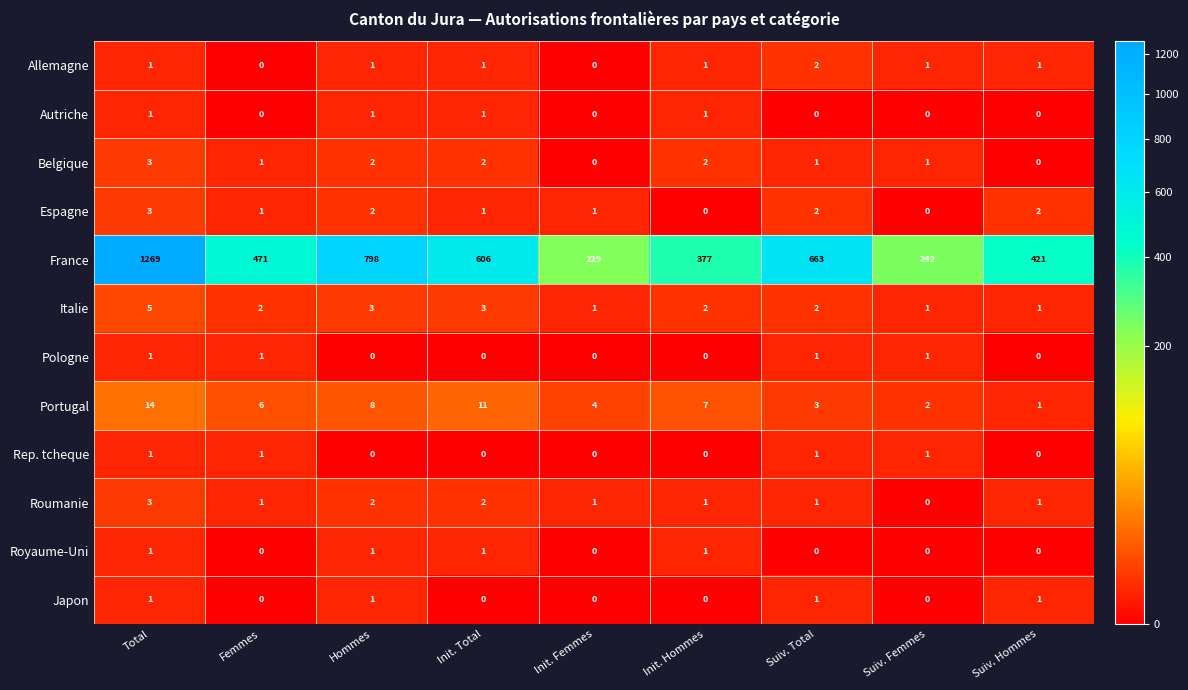

Which series has the largest range (max minus min)?

France